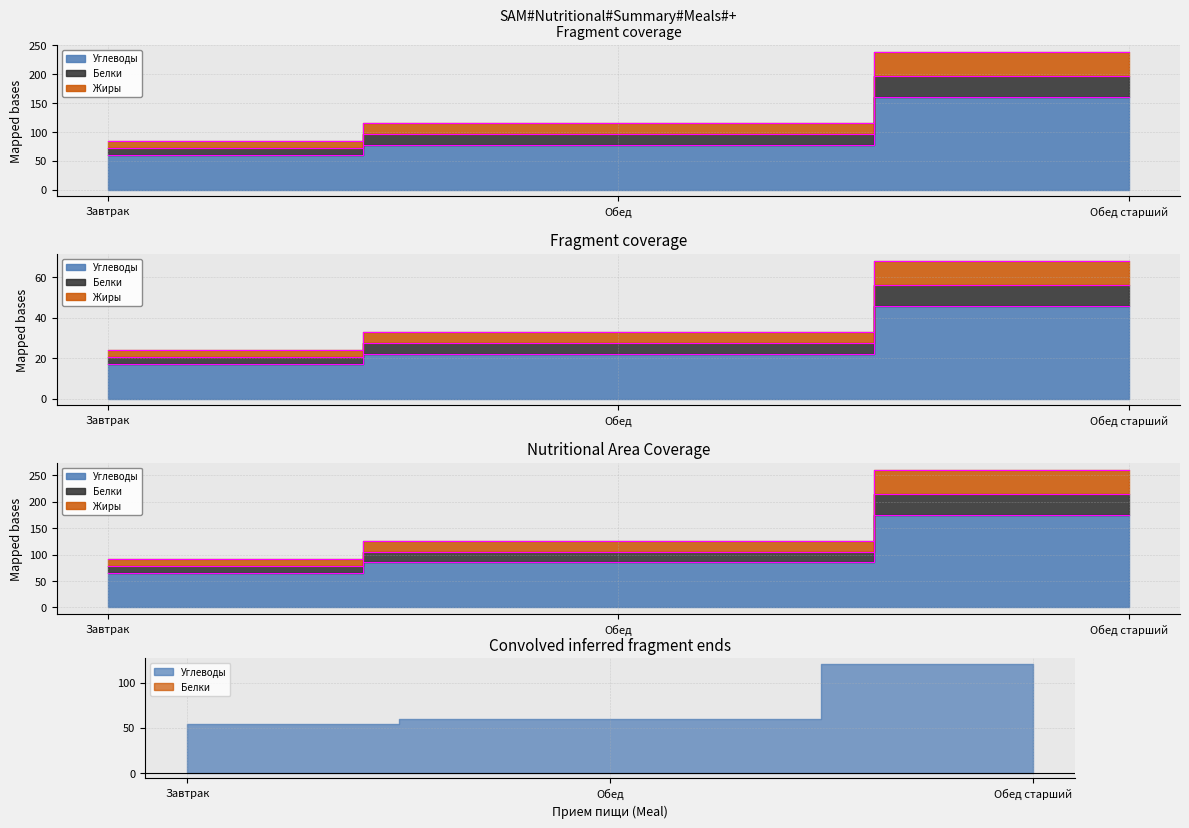

What is the total value across all series at Обед старший?

466.0